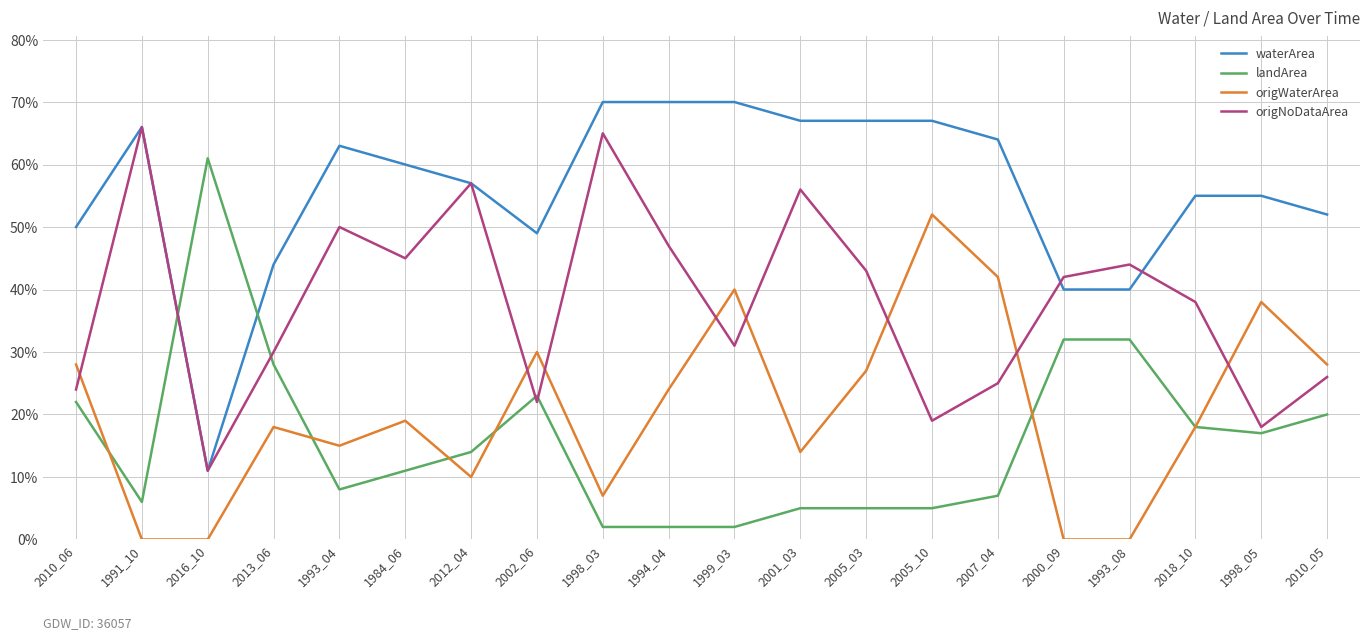

Where is waterArea nearest to the value 0?

2016_10